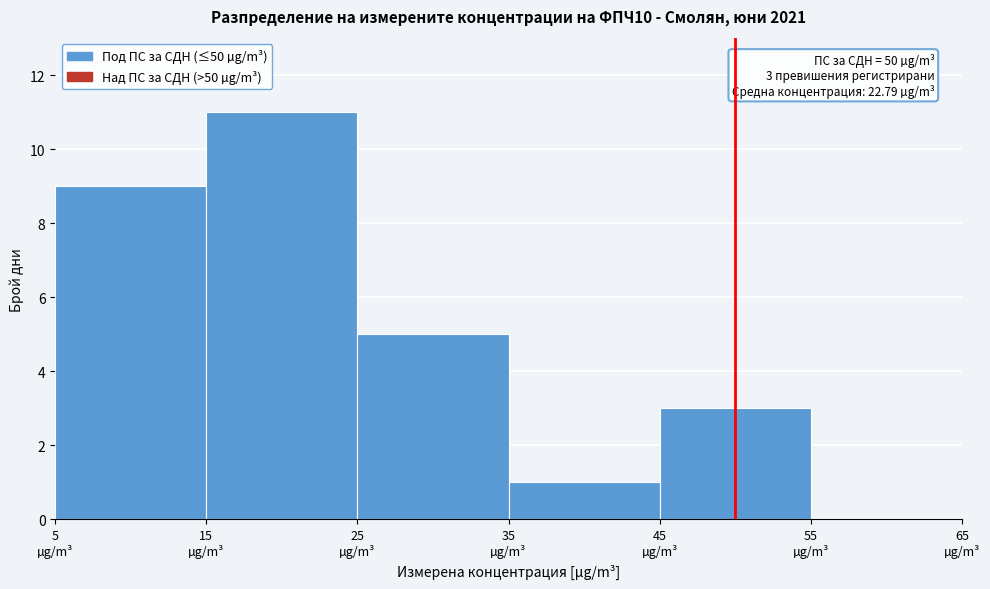

Which range on the x-axis has the tallest bar?

15 to 25